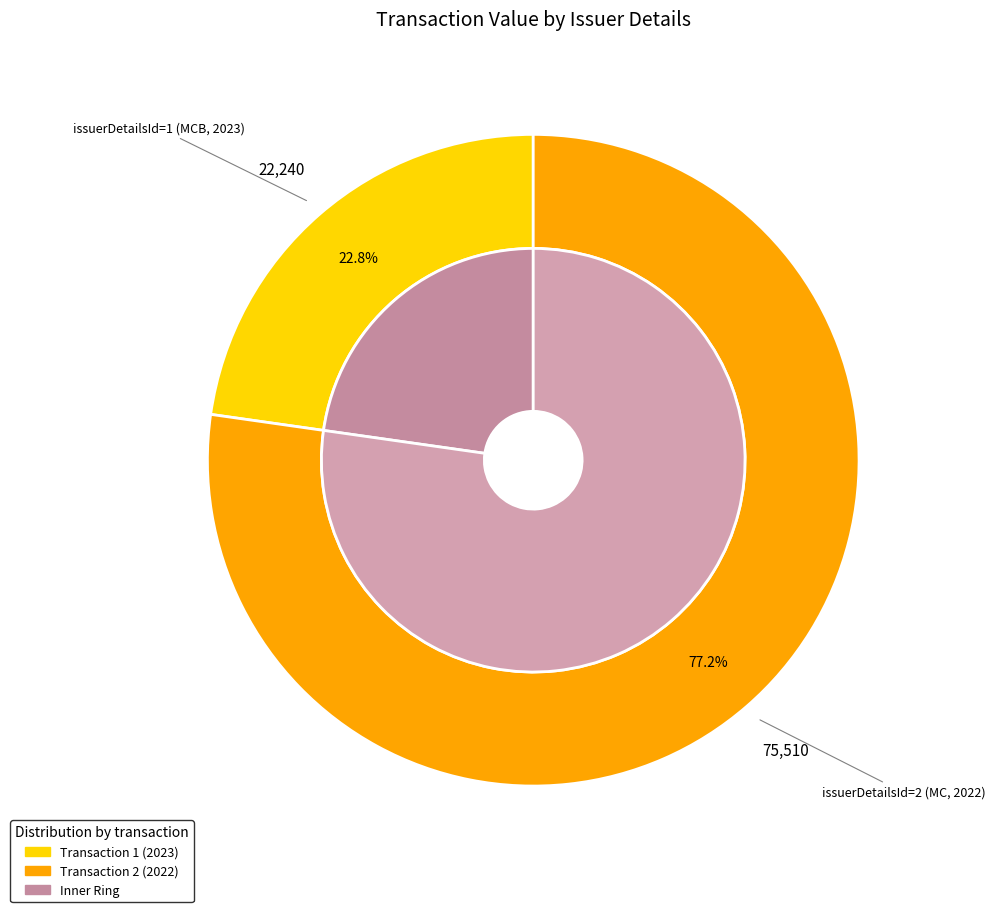

Approximately how many times larger is the value at issuerDetailsId=2 (MC, 2022) compared to issuerDetailsId=1 (MCB, 2023)?

3.4